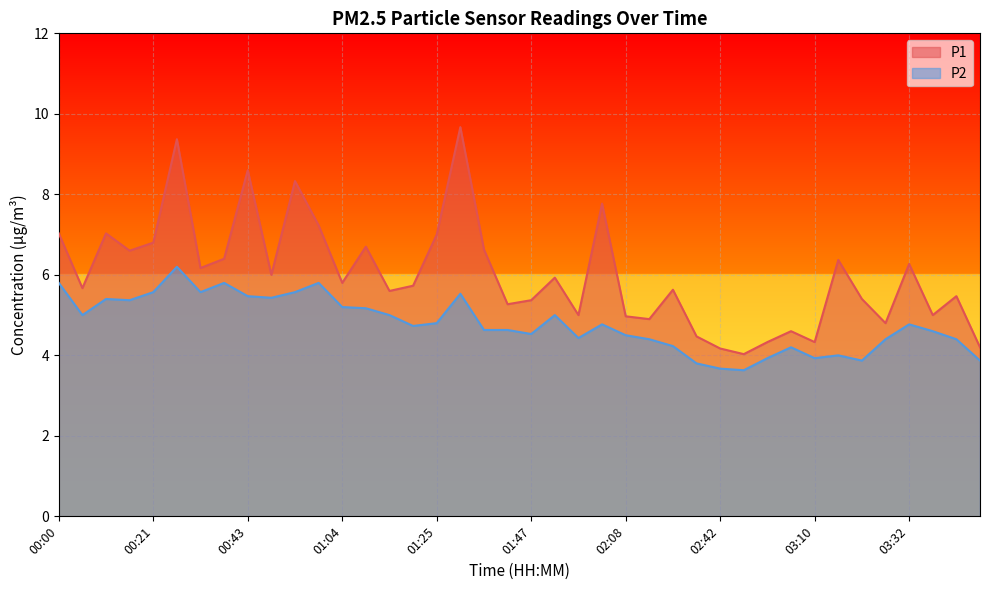

True or false: P2 and P1 intersect in this chart.

False